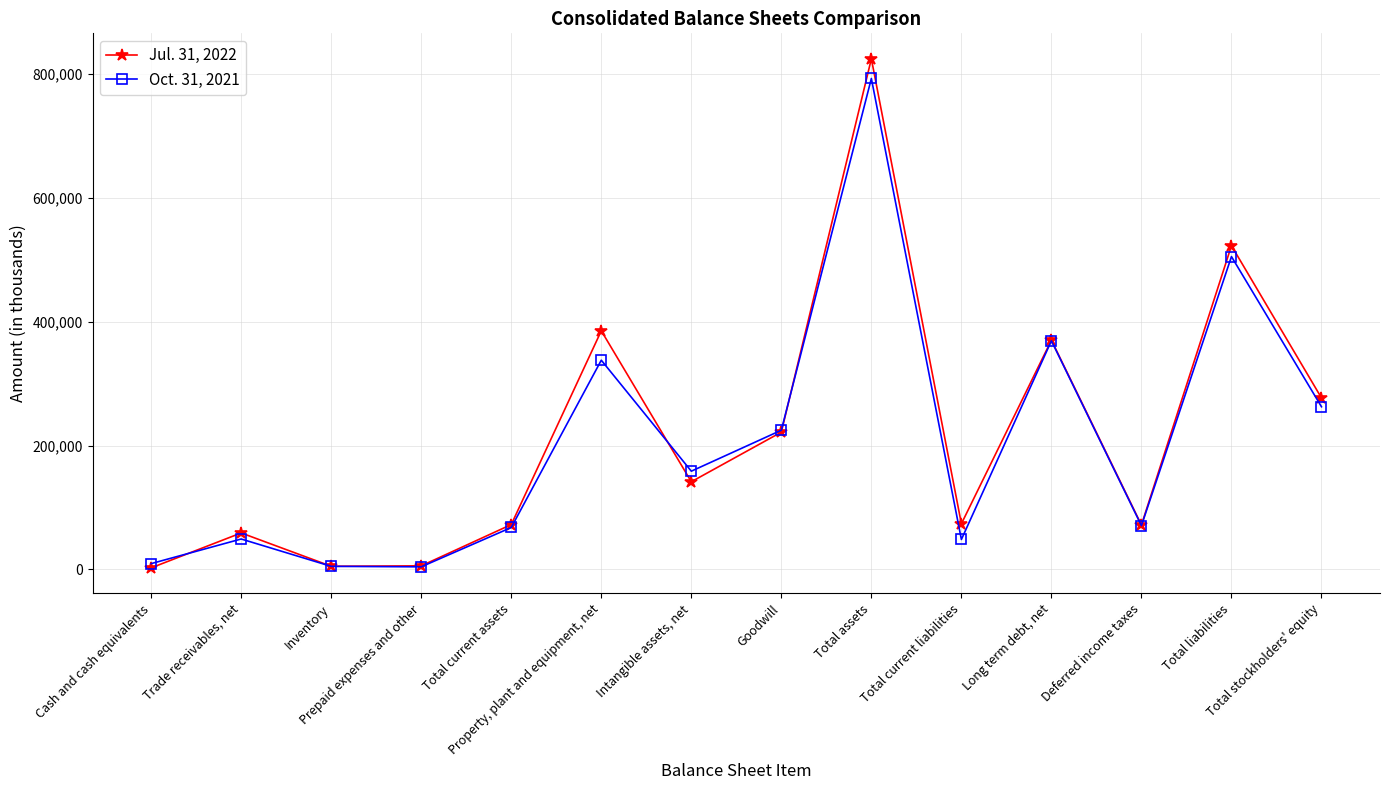

True or false: Jul. 31, 2022 has more than 2 interior local peaks.

True